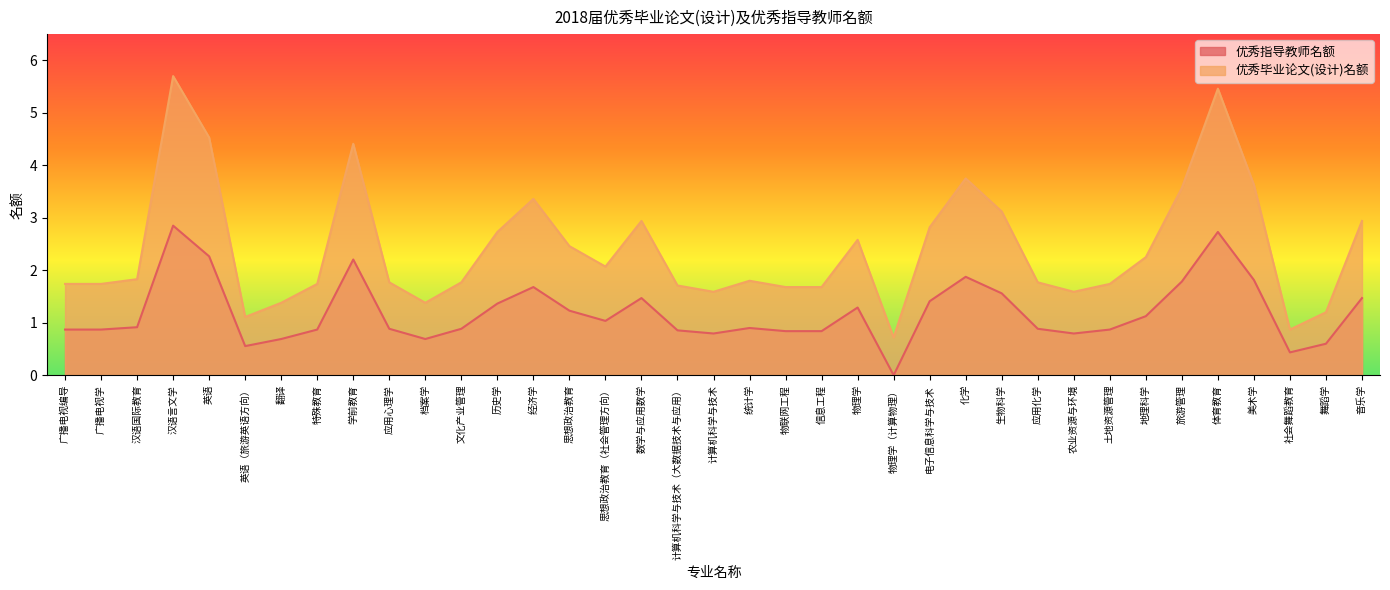

The value of 优秀毕业论文(设计)名额 at 美术学 is 2.3. True or false?

False